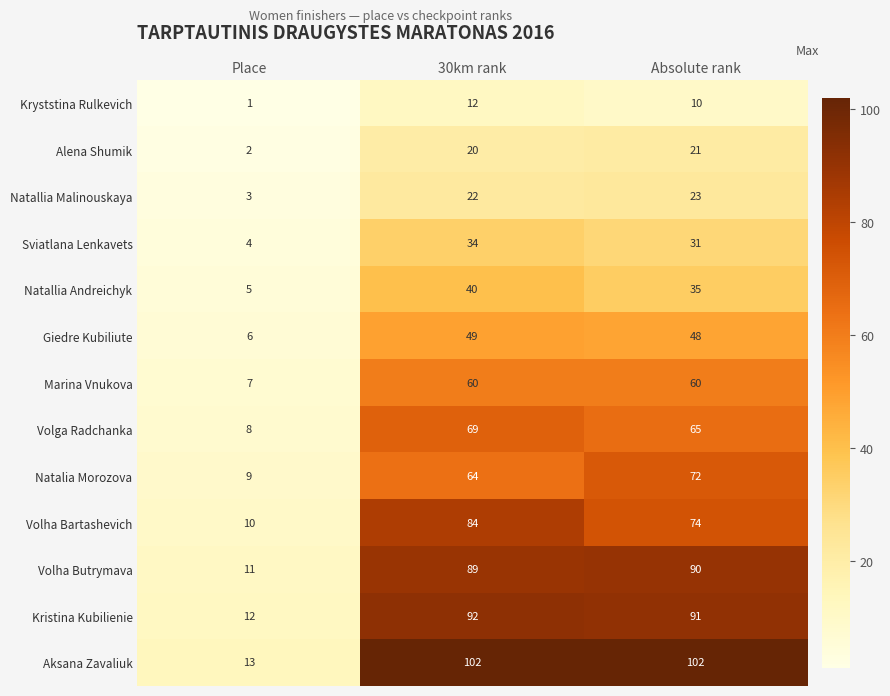

How many data points in Volha Bartashevich are less than 74?

1